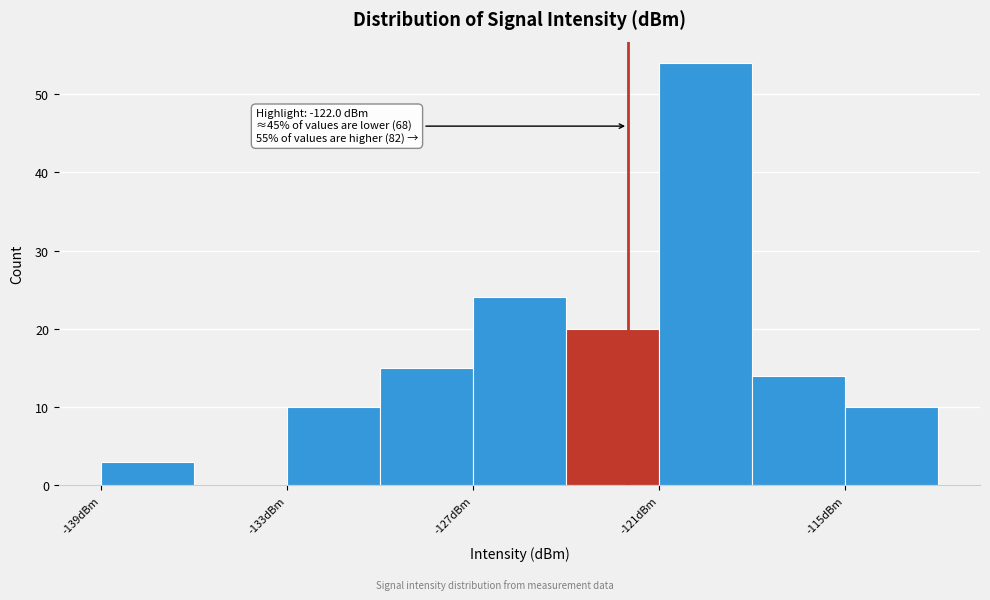

Read against the x-axis, roughly where is the centre of the tallest bar?

-119